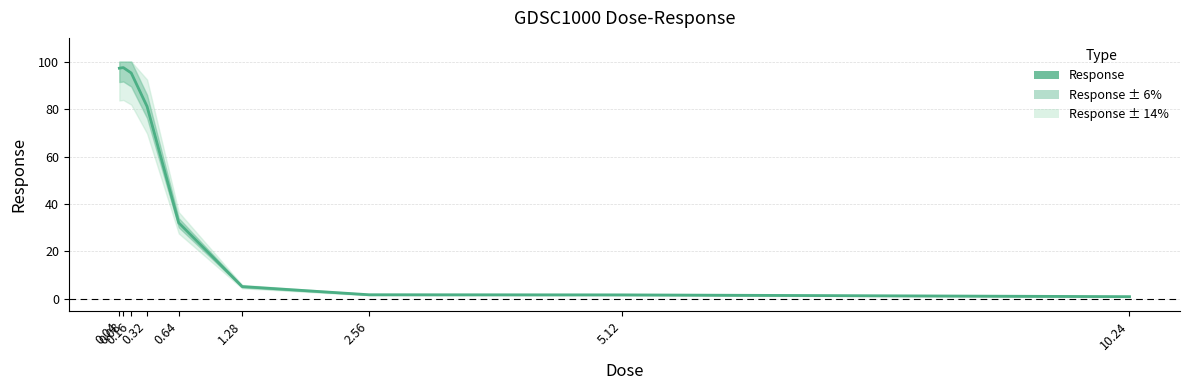

List the labels in order of value, largest first.

0.08, 0.04, 0.16, 0.32, 0.64, 1.28, 2.56, 5.12, 10.24